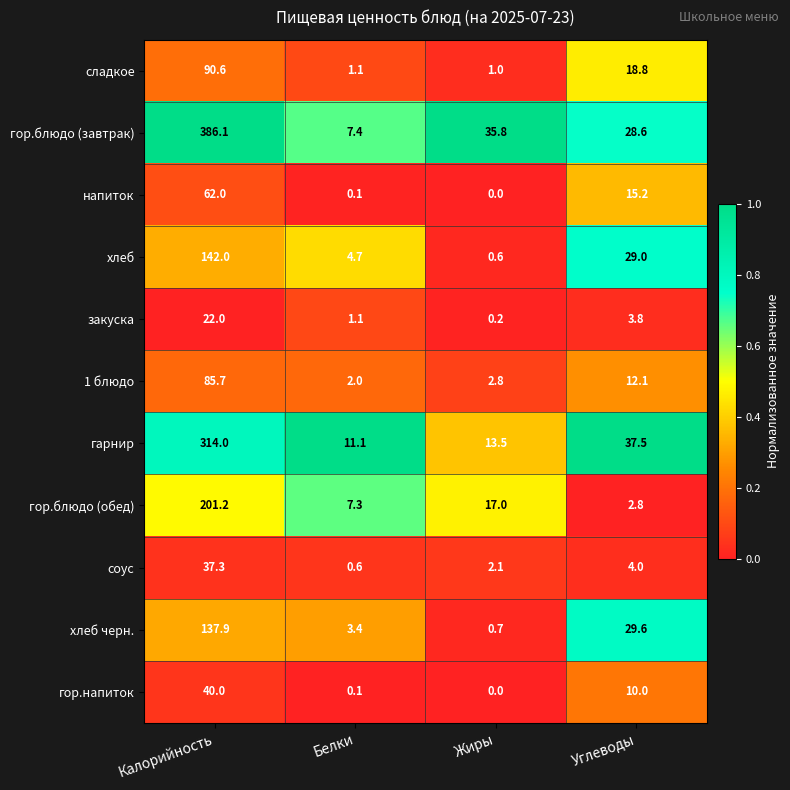

What is the total value across all series at Белки?

38.9